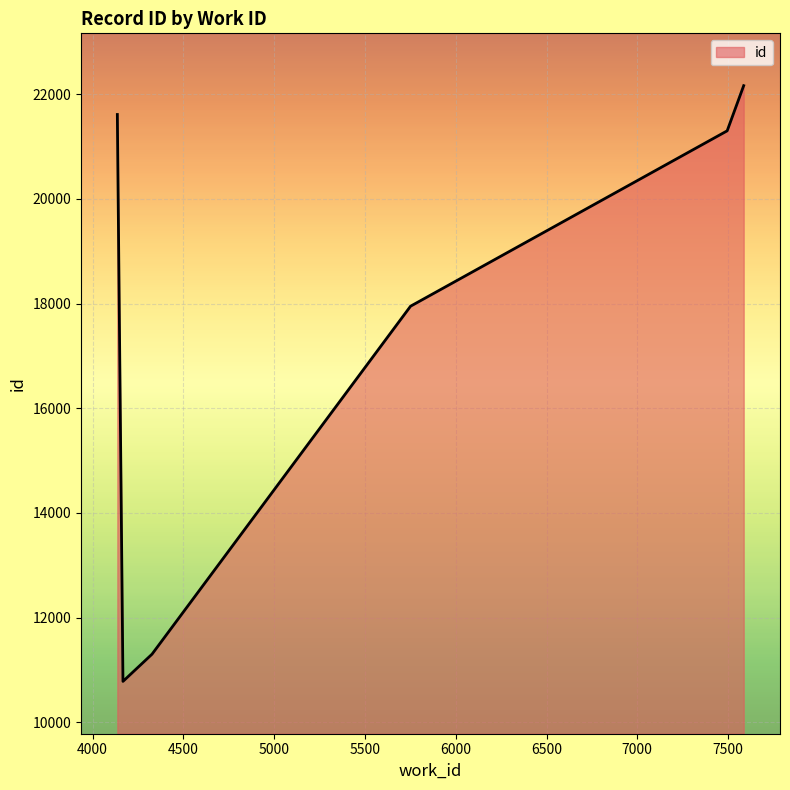

What is the sum of all values?

105116